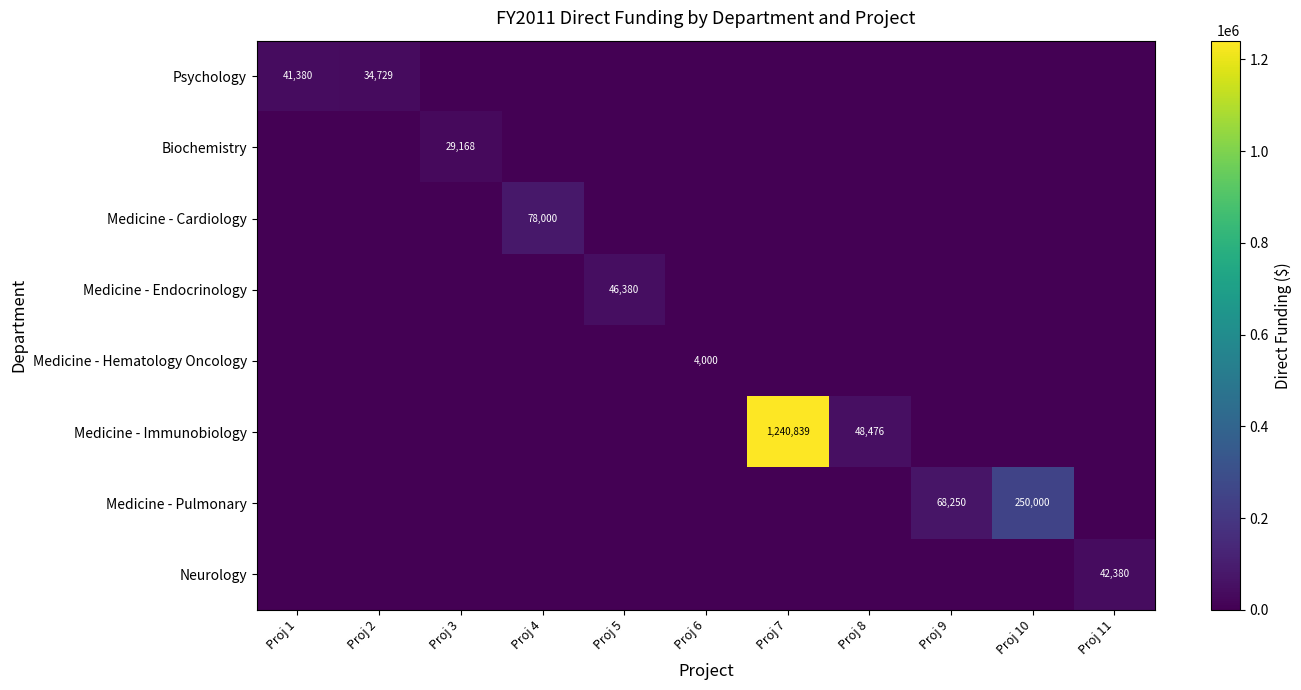

The value of Medicine - Cardiology at Proj 4 is 78000. True or false?

True